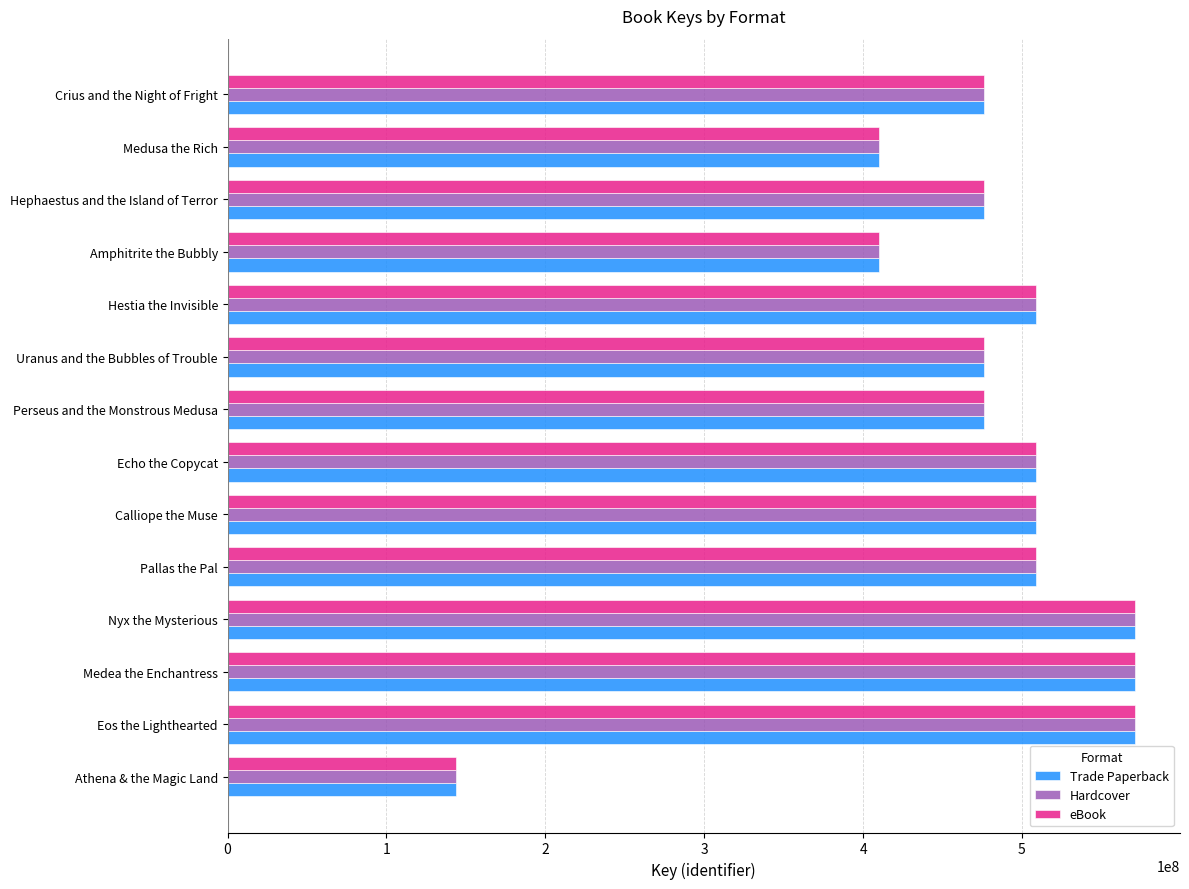

The value of Trade Paperback at Uranus and the Bubbles of Trouble is 180973732. True or false?

False